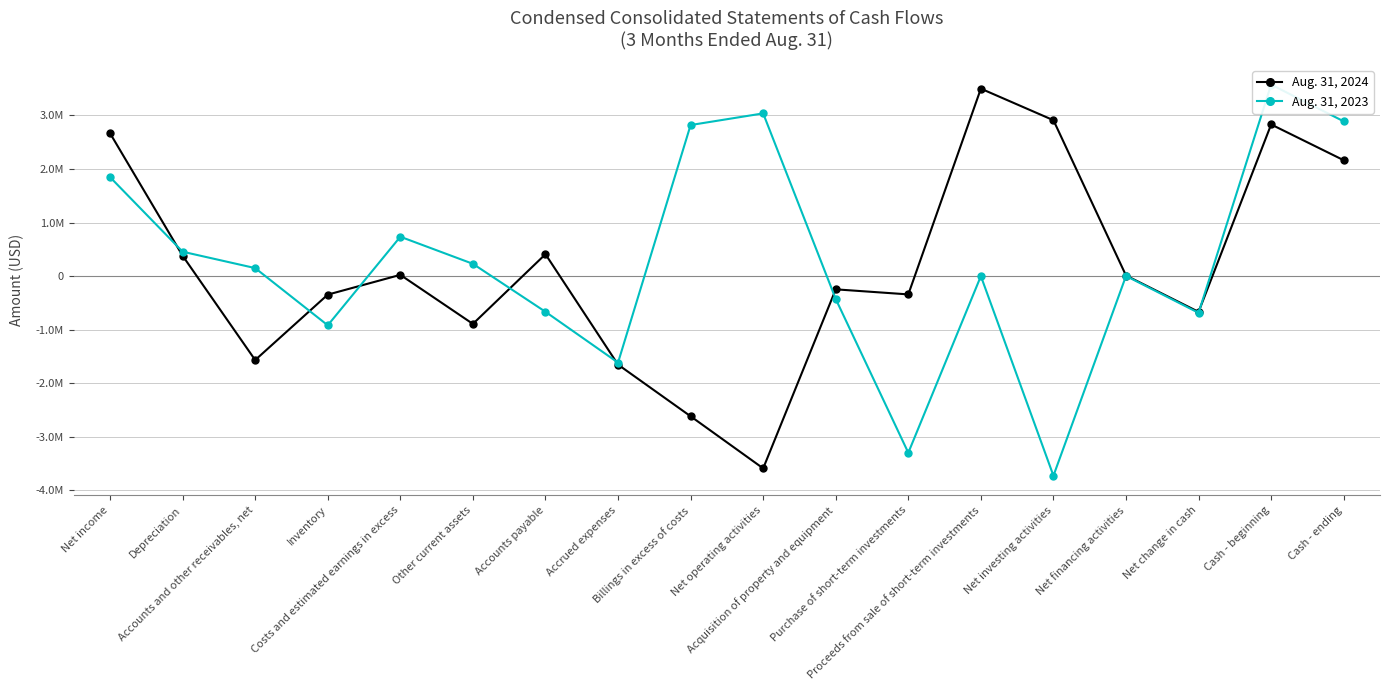

Rank the series by their average value, from highest to lowest.

Aug. 31, 2023, Aug. 31, 2024